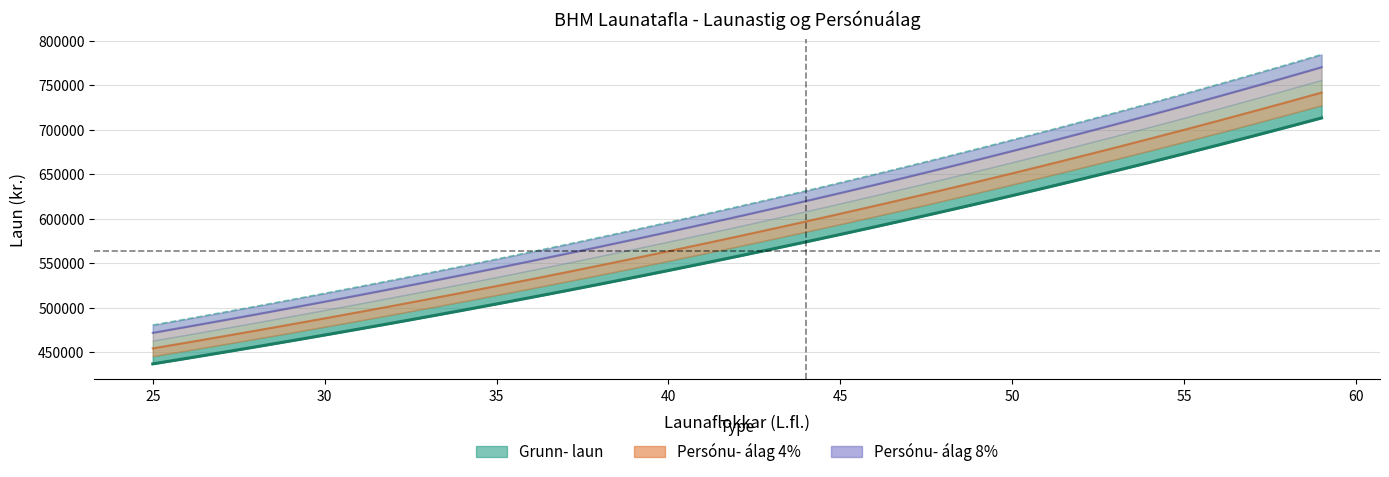

What is the total value across all series at 20?

1843338